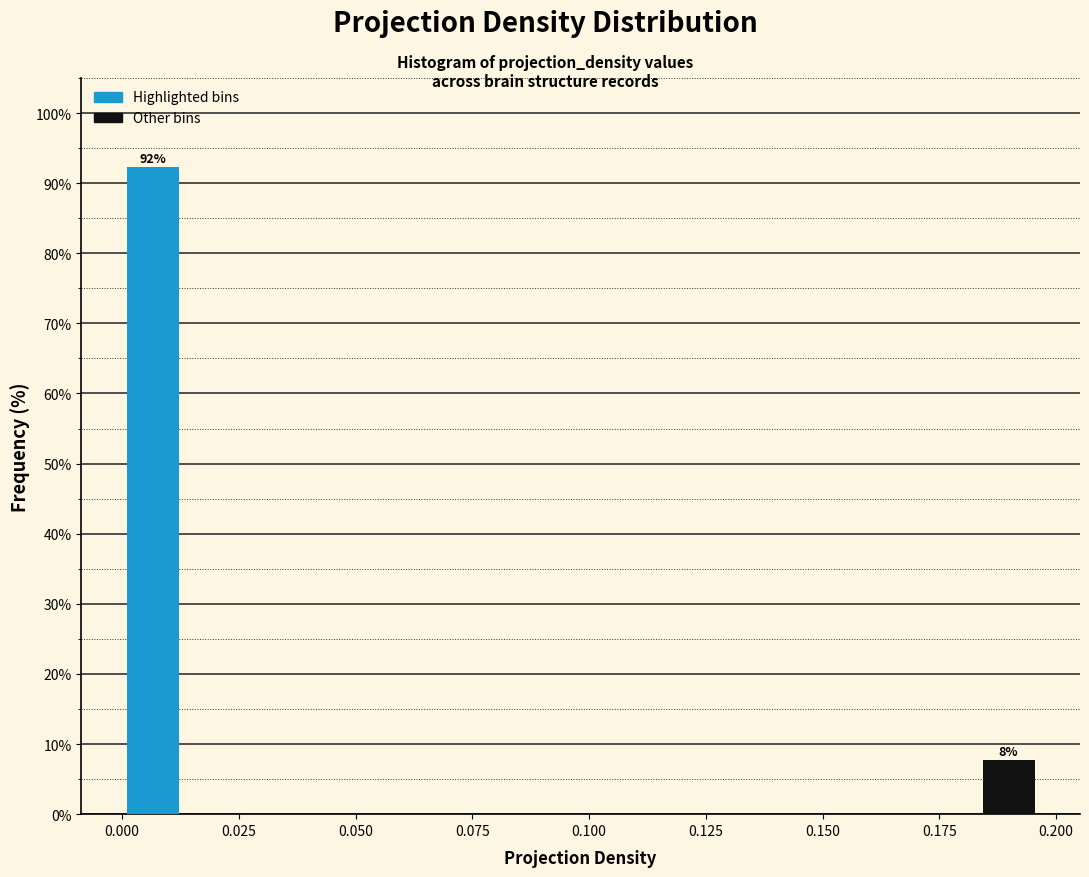

Read against the x-axis, roughly where is the centre of the tallest bar?

0.005